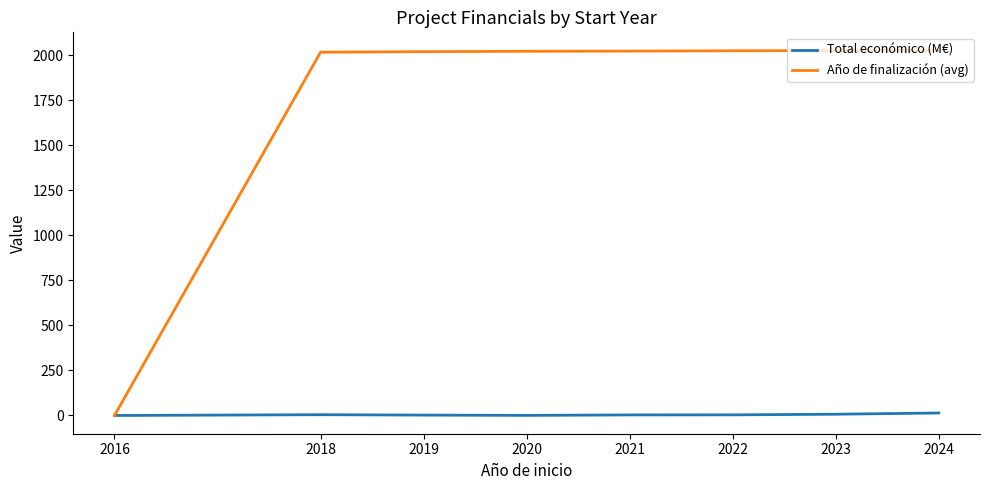

After their last crossing, which series has the higher values: Total económico (M€) or Año de finalización (avg)?

Año de finalización (avg)